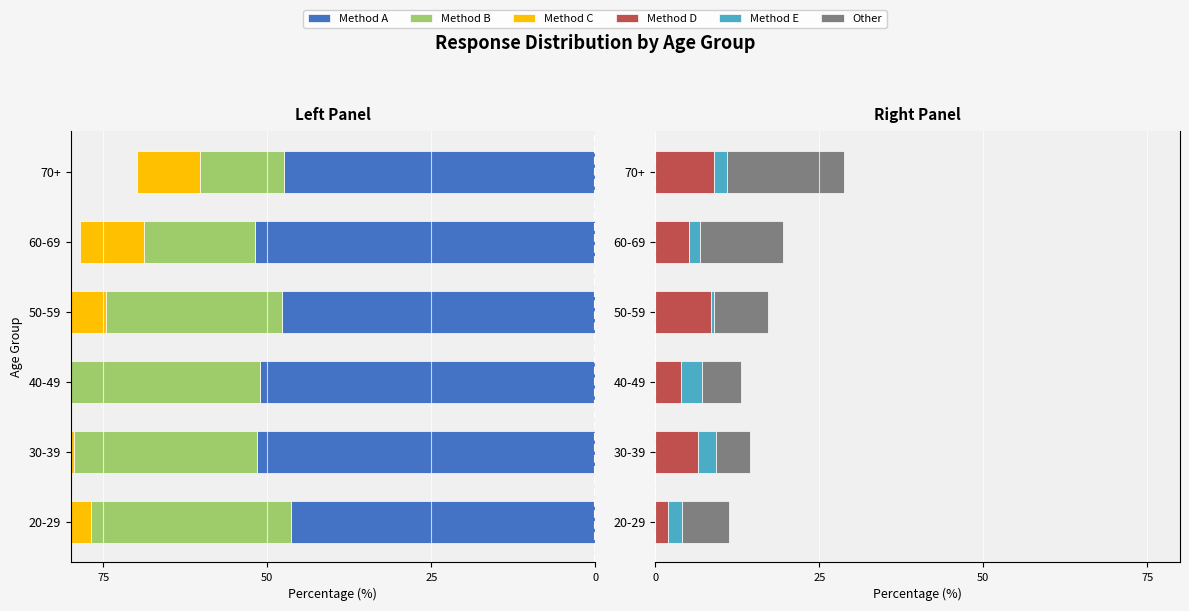

How many bars are there in total?

36